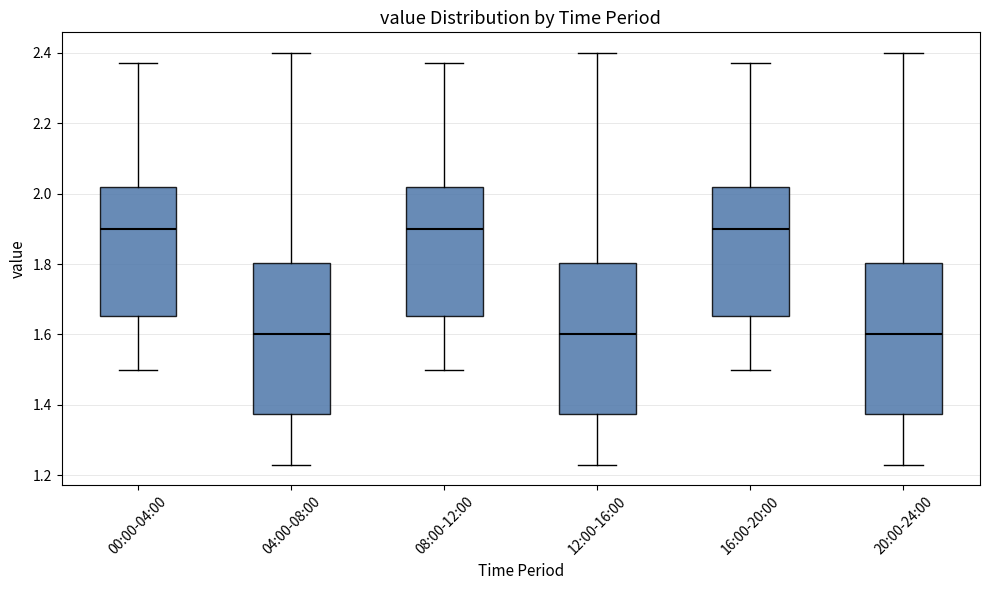

Where is the upper edge of the box for 20:00-24:00 on the y-axis? The values are not printed on the chart, so give them approximately, as read against the axis.

1.80